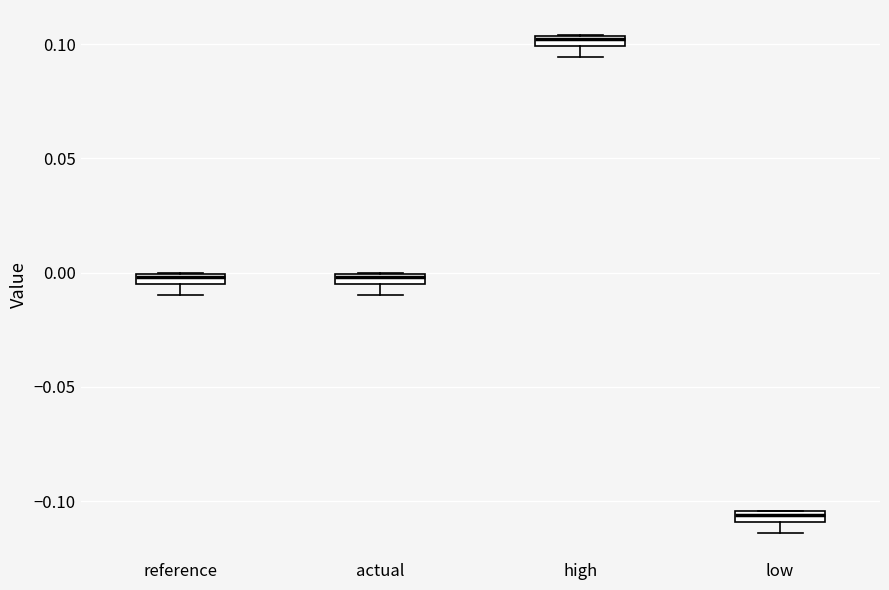

Where is the lower edge of the box for low on the y-axis? The values are not printed on the chart, so give them approximately, as read against the axis.

-0.110